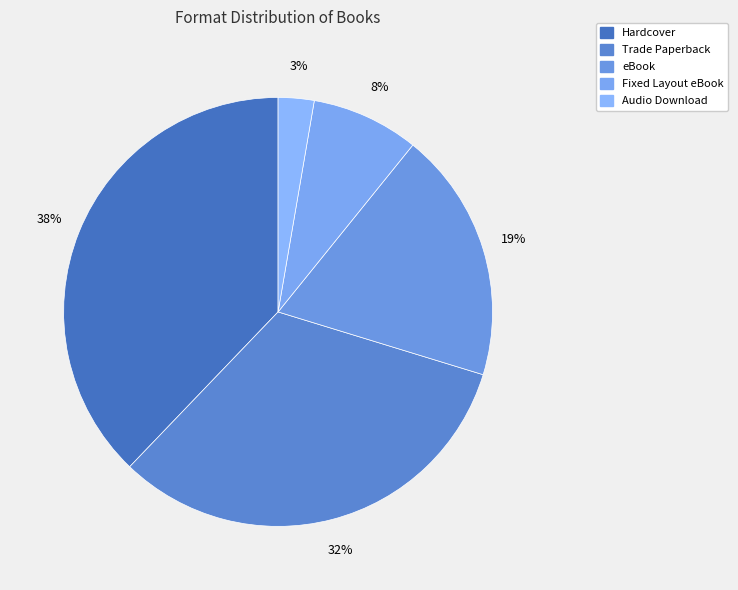

Is Hardcover the majority of the pie?

No